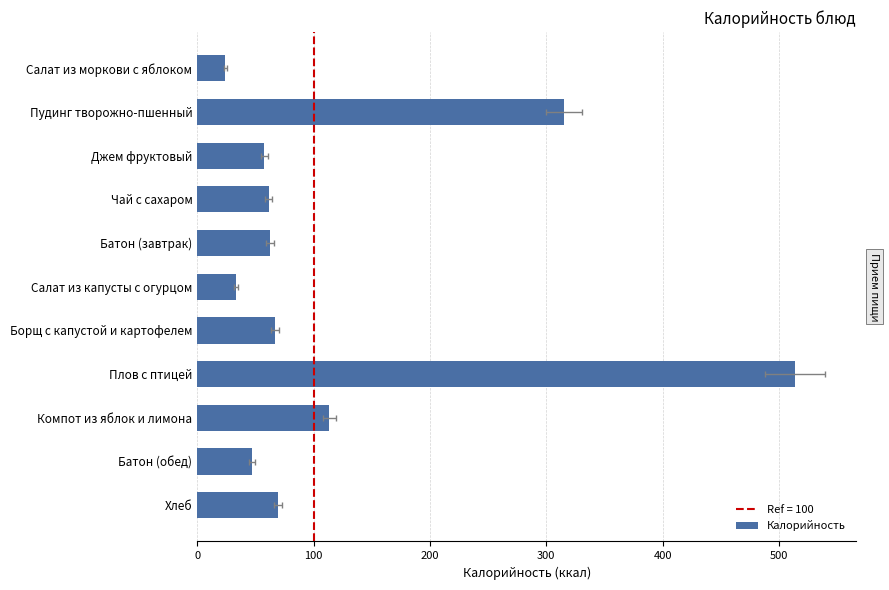

What is the value of the 5th bar from the left?

62.5